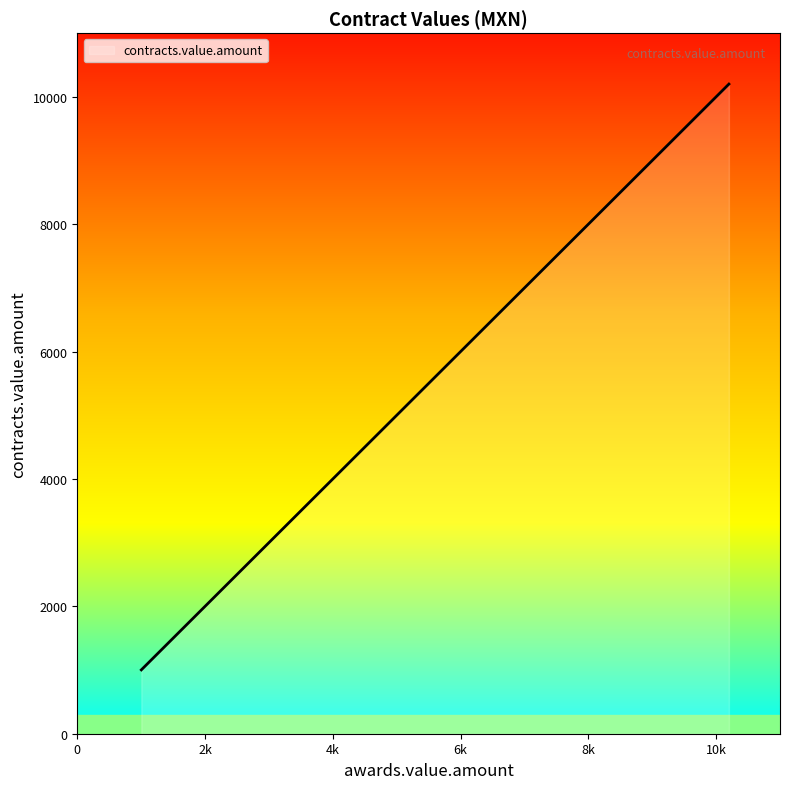

The chart shows a value of 6264.8 at 4526.0. True or false?

False